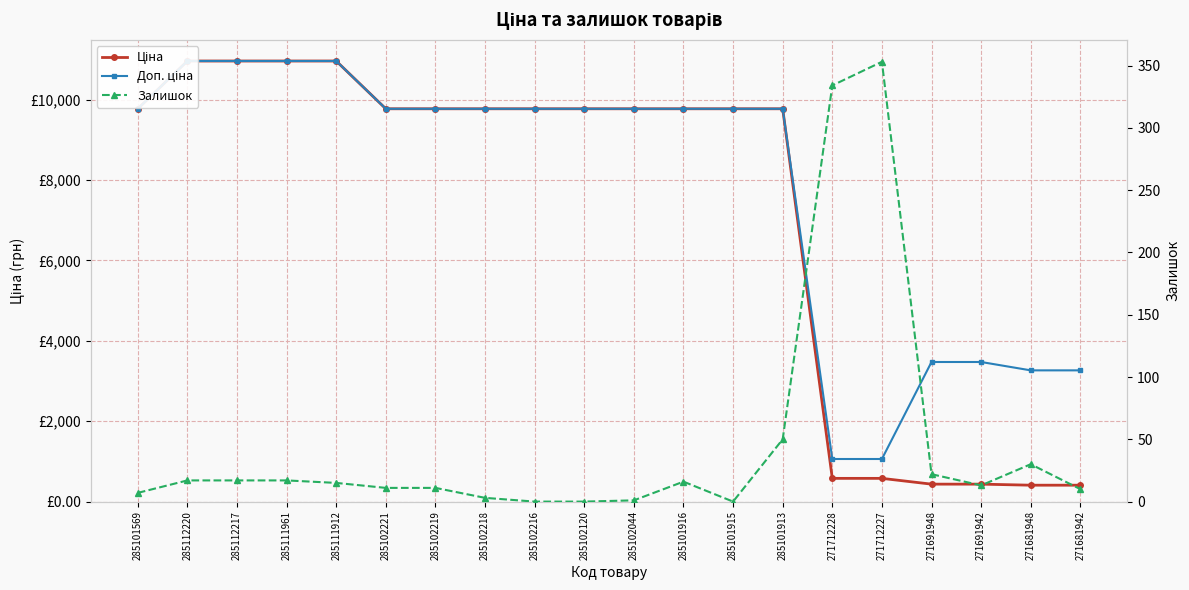

Reading left to right, what are all the values shown in this chart?

Ціна: 285101569=9775.5	285112220=10964.4	285112217=10964.4	285111961=10964.4	285111912=10964.4	285102221=9775.5	285102219=9775.5	285102218=9775.5	285102216=9775.5	285102120=9775.5	285102044=9775.5	285101916=9775.5	285101915=9775.5	285101913=9775.5	271712228=578.1	271712227=578.1	271691948=434.3	271691942=434.3	271681948=408.2	271681942=408.2
Доп. ціна: 285101569=9775.5	285112220=10964.4	285112217=10964.4	285111961=10964.4	285111912=10964.4	285102221=9775.5	285102219=9775.5	285102218=9775.5	285102216=9775.5	285102120=9775.5	285102044=9775.5	285101916=9775.5	285101915=9775.5	285101913=9775.5	271712228=1060.0	271712227=1060.0	271691948=3474.1	271691942=3474.1	271681948=3265.8	271681942=3265.8
Залишок: 285101569=7.0	285112220=17.0	285112217=17.0	285111961=17.0	285111912=15.0	285102221=11.0	285102219=11.0	285102218=3.0	285102216=0.0	285102120=0.0	285102044=1.0	285101916=16.0	285101915=0.0	285101913=50.0	271712228=334.0	271712227=353.0	271691948=22.0	271691942=13.0	271681948=30.0	271681942=10.0